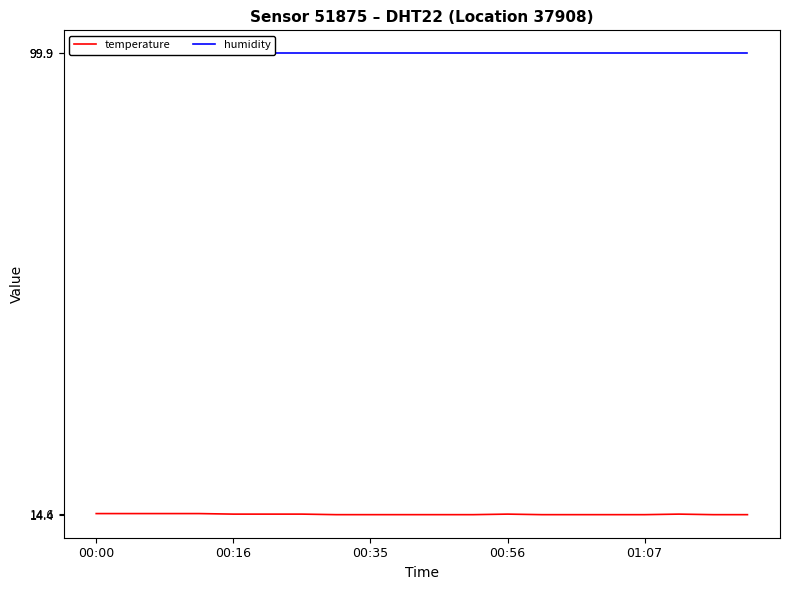

What is the difference between the maximum and minimum values in the temperature series?

0.2